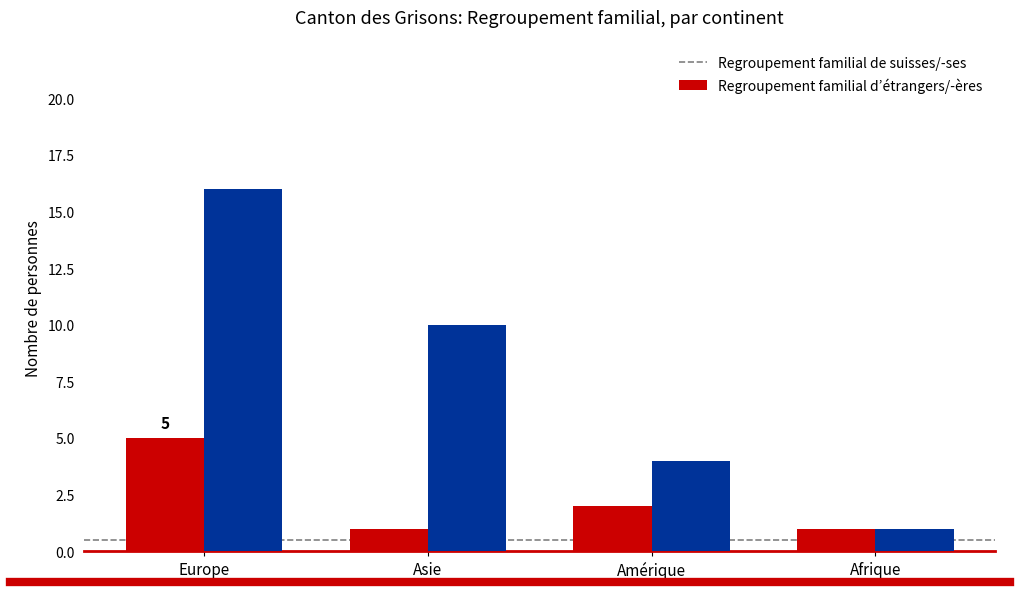

Reading left to right, extract all data points from this chart.

Regroupement familial de suisses/-ses: Europe=5	Asie=1	Amérique=2	Afrique=1
Regroupement familial d’étrangers/-ères: Europe=16	Asie=10	Amérique=4	Afrique=1